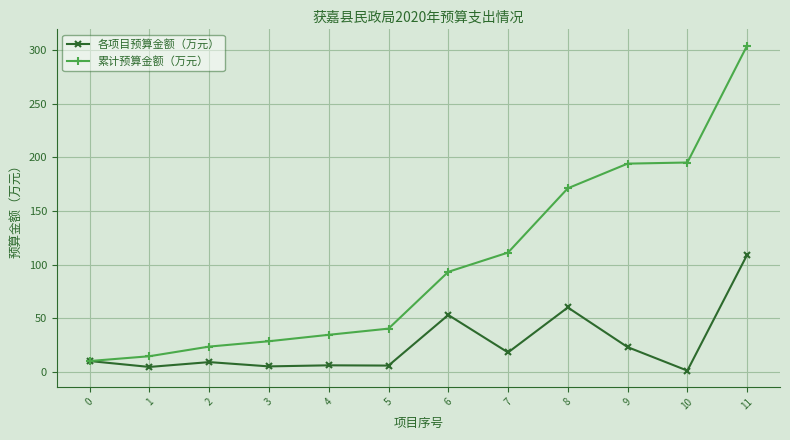

Which series has the largest total across all categories?

累计预算金额（万元）